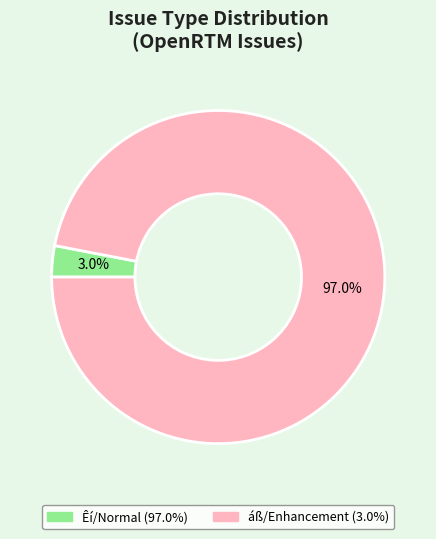

How many slices are in this pie chart?

2